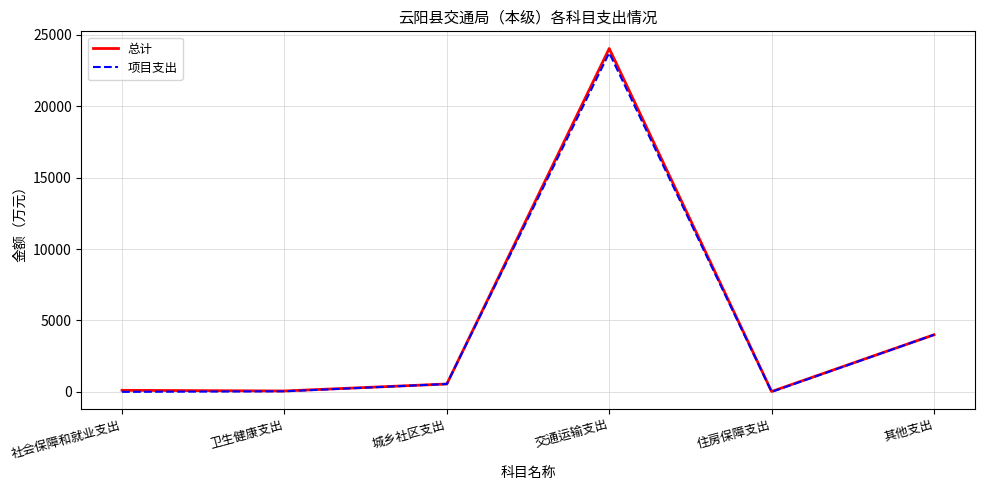

Is the value of 项目支出 at 社会保障和就业支出 greater than the value of 总计 at 交通运输支出?

No